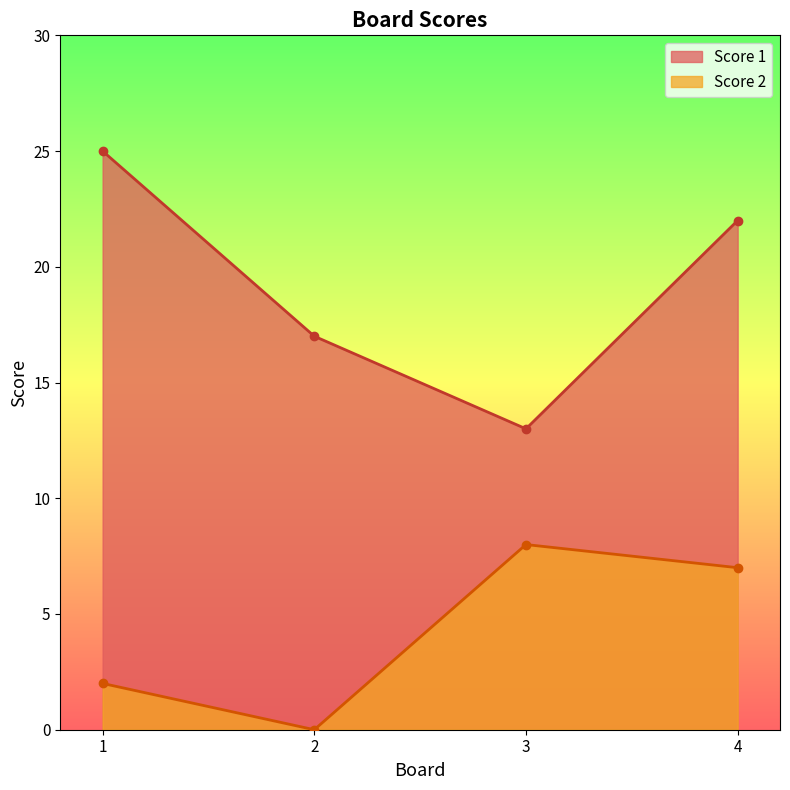

True or false: Score 1 and Score 2 cross at least once.

False